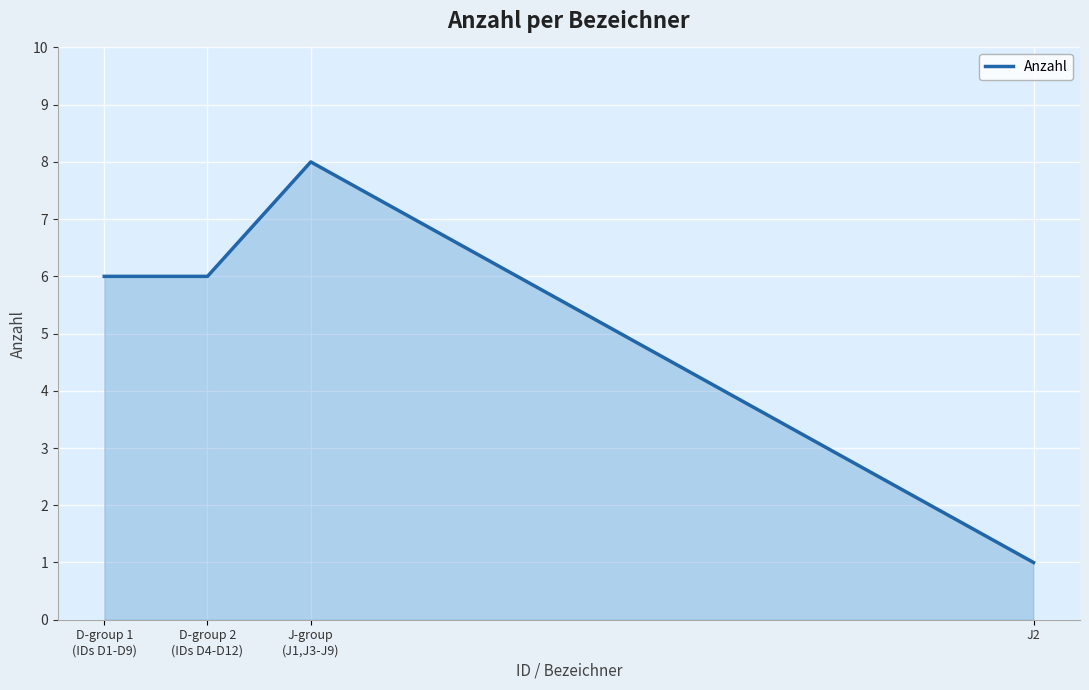

What is the greatest value displayed?

8